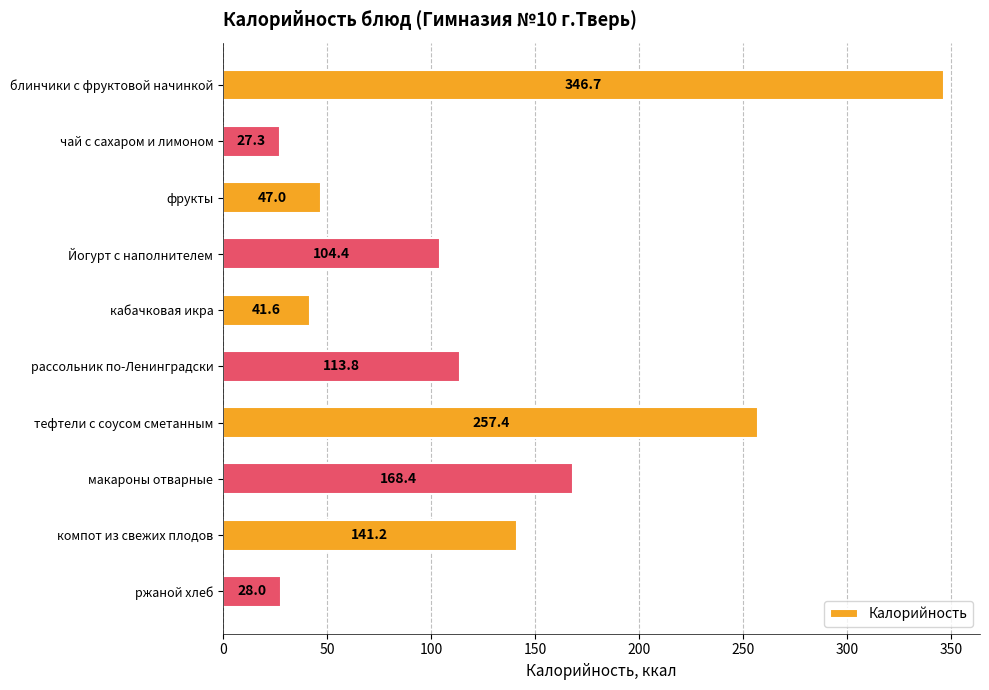

True or false: the data shows 141.2 at компот из свежих плодов.

True